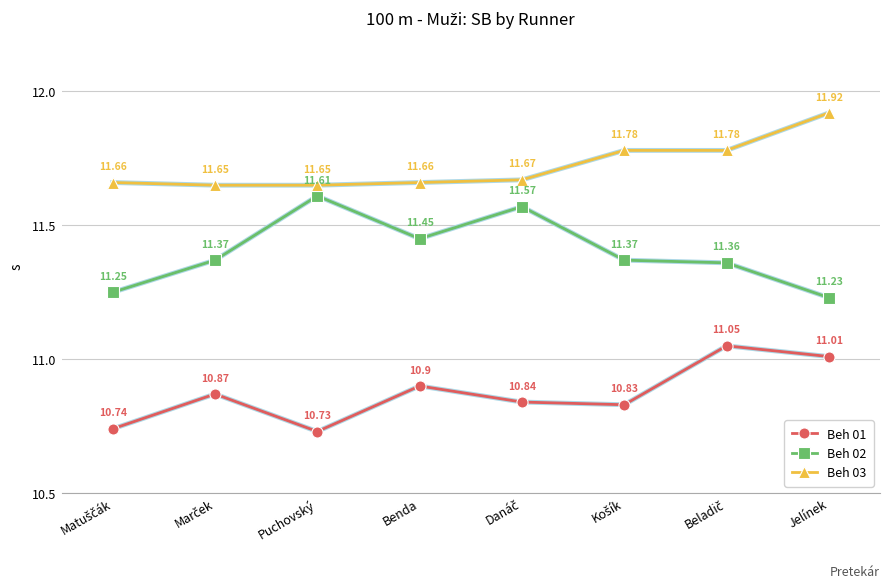

What is the label of the 6th point from the right?

Puchovský